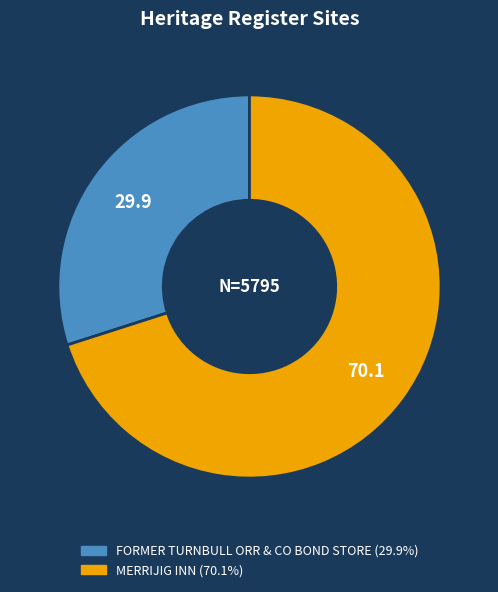

Combined, do MERRIJIG INN and FORMER TURNBULL ORR & CO BOND STORE account for over 50%?

Yes